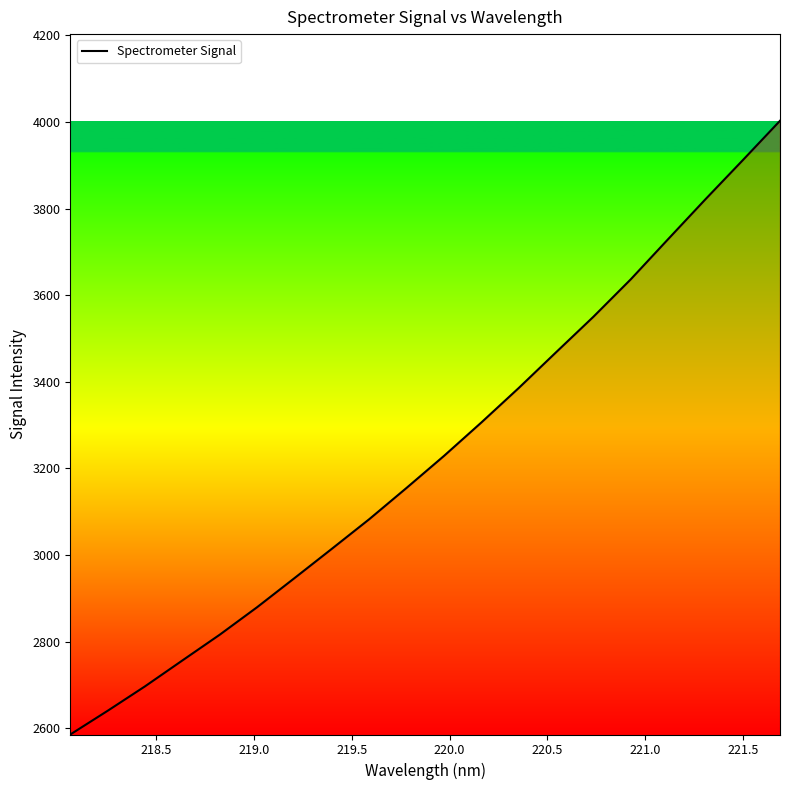

What is the difference between the maximum and minimum values?

1417.3